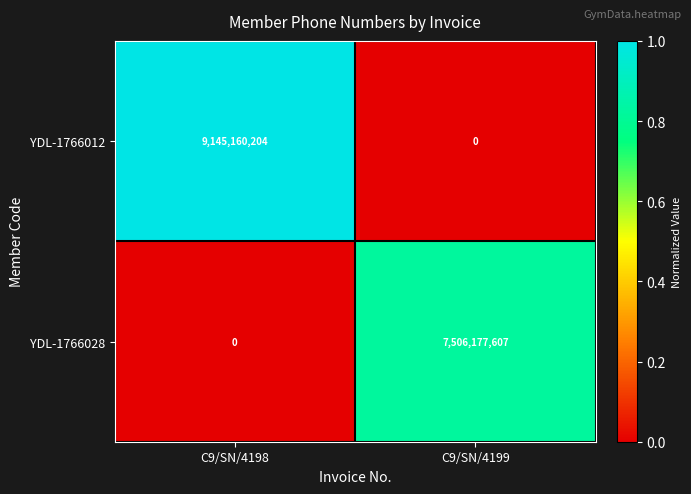

What is the difference between the YDL-1766012 values at C9/SN/4198 and C9/SN/4199?

9145160204